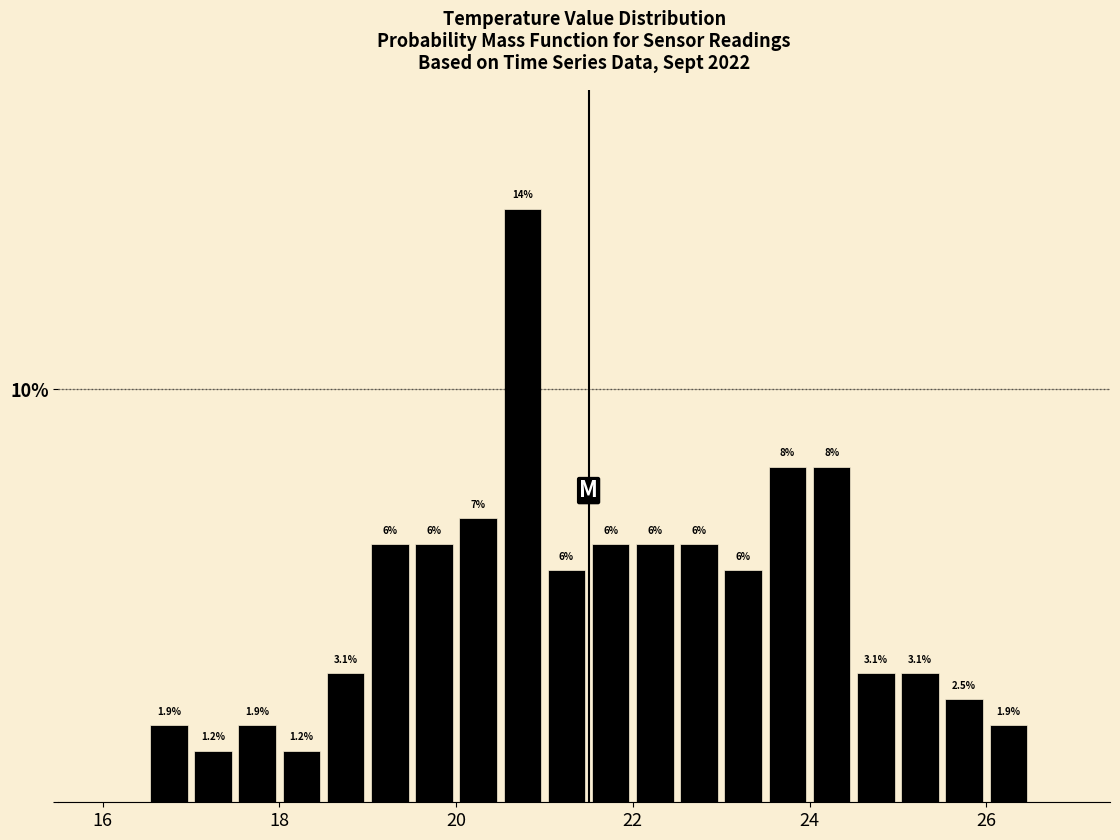

Around what value on the x-axis is the tallest bar? Give the approximate position of its centre, as read against the axis.

20.8